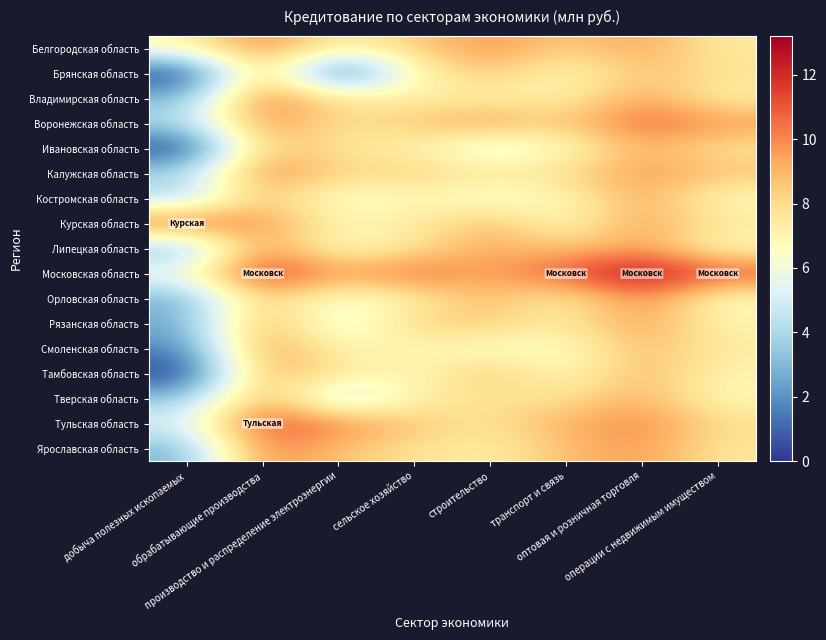

Reading right to left, what are all the values shown in this chart?

Белгородская область: операции с недвижимым имуществом=7.4	оптовая и розничная торговля=9.5	транспорт и связь=8.4	строительство=9.8	сельское хозяйство=8.4	производство и распределение электроэнергии=7.1	обрабатывающие производства=10.2	добыча полезных ископаемых=7.0
Брянская область: операции с недвижимым имуществом=7.8	оптовая и розничная торговля=8.7	транспорт и связь=6.7	строительство=8.7	сельское хозяйство=6.9	производство и распределение электроэнергии=0.0	обрабатывающие производства=8.7	добыча полезных ископаемых=0.0
Владимирская область: операции с недвижимым имуществом=7.2	оптовая и розничная торговля=9.4	транспорт и связь=7.2	строительство=7.2	сельское хозяйство=7.3	производство и распределение электроэнергии=7.7	обрабатывающие производства=10.6	добыча полезных ископаемых=2.9
Воронежская область: операции с недвижимым имуществом=9.8	оптовая и розничная торговля=10.9	транспорт и связь=8.4	строительство=9.7	сельское хозяйство=8.7	производство и распределение электроэнергии=7.7	обрабатывающие производства=10.0	добыча полезных ископаемых=4.2
Ивановская область: операции с недвижимым имуществом=7.6	оптовая и розничная торговля=9.2	транспорт и связь=6.5	строительство=5.2	сельское хозяйство=7.1	производство и распределение электроэнергии=7.6	обрабатывающие производства=8.7	добыча полезных ископаемых=0.0
Калужская область: операции с недвижимым имуществом=8.8	оптовая и розничная торговля=9.7	транспорт и связь=8.1	строительство=7.7	сельское хозяйство=8.4	производство и распределение электроэнергии=8.2	обрабатывающие производства=10.3	добыча полезных ископаемых=4.0
Костромская область: операции с недвижимым имуществом=6.7	оптовая и розничная торговля=9.4	транспорт и связь=6.8	строительство=6.0	сельское хозяйство=6.9	производство и распределение электроэнергии=6.0	обрабатывающие производства=8.8	добыча полезных ископаемых=3.9
Курская область: операции с недвижимым имуществом=7.6	оптовая и розничная торговля=9.6	транспорт и связь=6.6	строительство=9.0	сельское хозяйство=7.4	производство и распределение электроэнергии=7.0	обрабатывающие производства=9.7	добыча полезных ископаемых=10.9
Липецкая область: операции с недвижимым имуществом=6.7	оптовая и розничная торговля=9.5	транспорт и связь=8.4	строительство=9.4	сельское хозяйство=7.6	производство и распределение электроэнергии=6.4	обрабатывающие производства=9.8	добыча полезных ископаемых=2.8
Московская область: операции с недвижимым имуществом=11.3	оптовая и розничная торговля=13.2	транспорт и связь=11.3	строительство=9.3	сельское хозяйство=10.8	производство и распределение электроэнергии=9.5	обрабатывающие производства=12.2	добыча полезных ископаемых=6.2
Орловская область: операции с недвижимым имуществом=6.5	оптовая и розничная торговля=10.1	транспорт и связь=7.1	строительство=8.9	сельское хозяйство=7.2	производство и распределение электроэнергии=6.1	обрабатывающие производства=8.7	добыча полезных ископаемых=2.7
Рязанская область: операции с недвижимым имуществом=7.1	оптовая и розничная торговля=9.7	транспорт и связь=7.4	строительство=8.5	сельское хозяйство=8.3	производство и распределение электроэнергии=5.2	обрабатывающие производства=9.6	добыча полезных ископаемых=2.6
Смоленская область: операции с недвижимым имуществом=7.4	оптовая и розничная торговля=8.9	транспорт и связь=6.4	строительство=6.4	сельское хозяйство=7.0	производство и распределение электроэнергии=6.9	обрабатывающие производства=10.0	добыча полезных ископаемых=1.6
Тамбовская область: операции с недвижимым имуществом=7.1	оптовая и розничная торговля=9.0	транспорт и связь=6.7	строительство=8.8	сельское хозяйство=6.7	производство и распределение электроэнергии=7.8	обрабатывающие производства=9.3	добыча полезных ископаемых=0.0
Тверская область: операции с недвижимым имуществом=6.8	оптовая и розничная торговля=9.2	транспорт и связь=7.7	строительство=7.8	сельское хозяйство=7.3	производство и распределение электроэнергии=3.9	обрабатывающие производства=9.5	добыча полезных ископаемых=3.3
Тульская область: операции с недвижимым имуществом=8.0	оптовая и розничная торговля=10.1	транспорт и связь=9.2	строительство=7.7	сельское хозяйство=8.6	производство и распределение электроэнергии=10.2	обрабатывающие производства=11.4	добыча полезных ископаемых=5.3
Ярославская область: операции с недвижимым имуществом=7.6	оптовая и розничная торговля=9.7	транспорт и связь=8.7	строительство=7.2	сельское хозяйство=7.8	производство и распределение электроэнергии=8.6	обрабатывающие производства=10.3	добыча полезных ископаемых=2.8